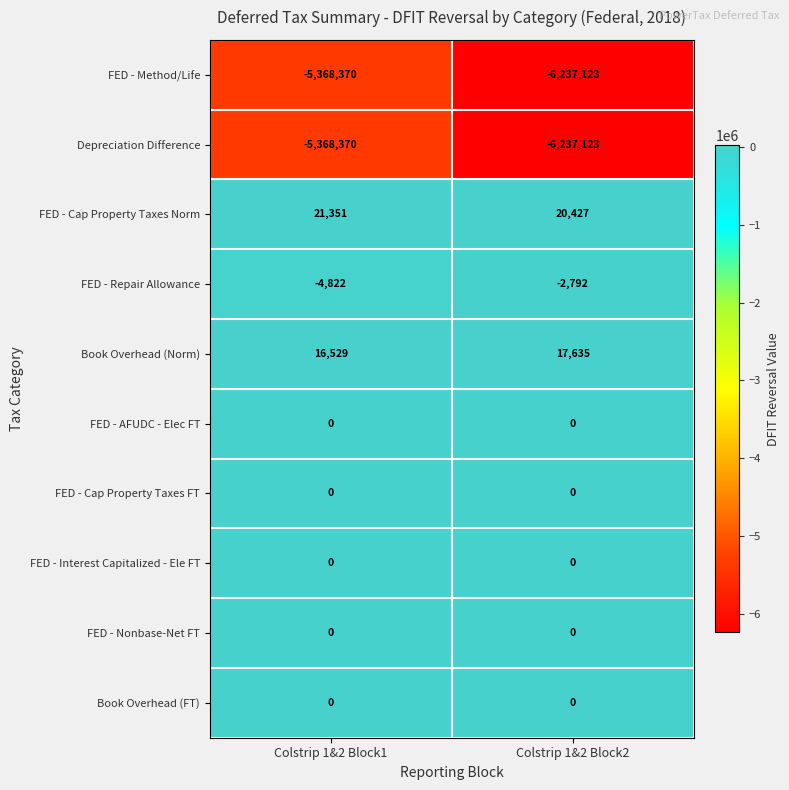

Which label corresponds to the largest value in the chart?

Colstrip 1&2 Block1